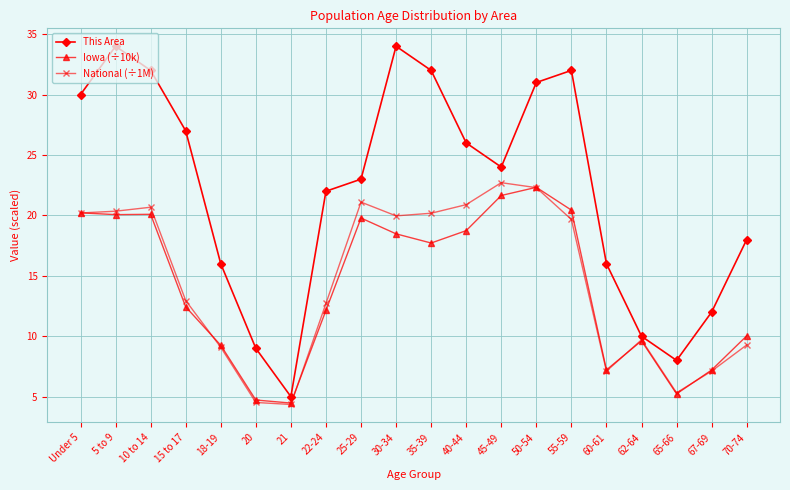

Is this an area chart (filled region under the line)?

No